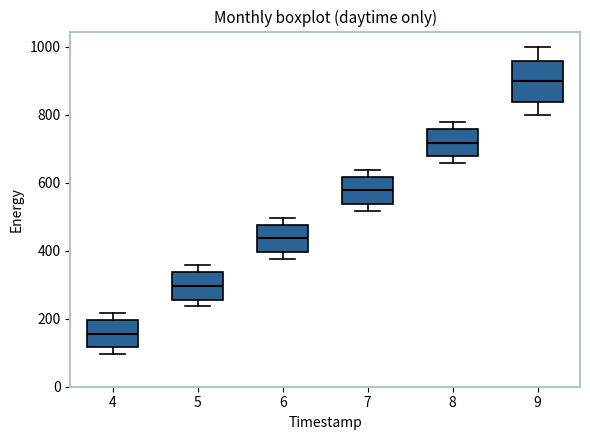

Comparing the boxes themselves (not the whiskers), which one is the tallest?

9